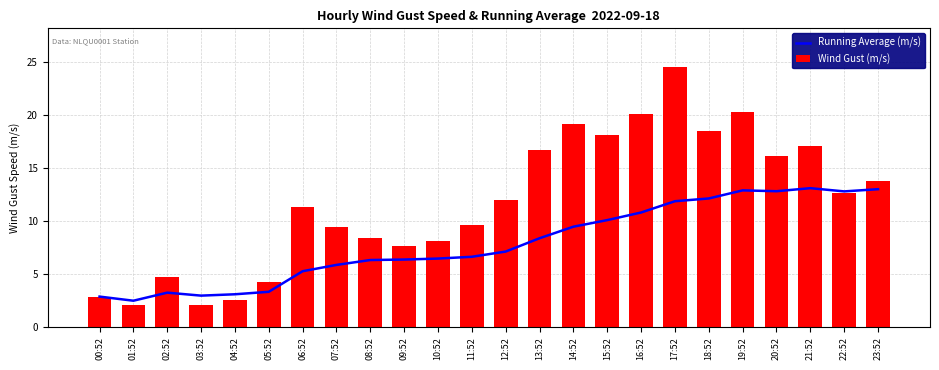

Are the bars horizontal?

No